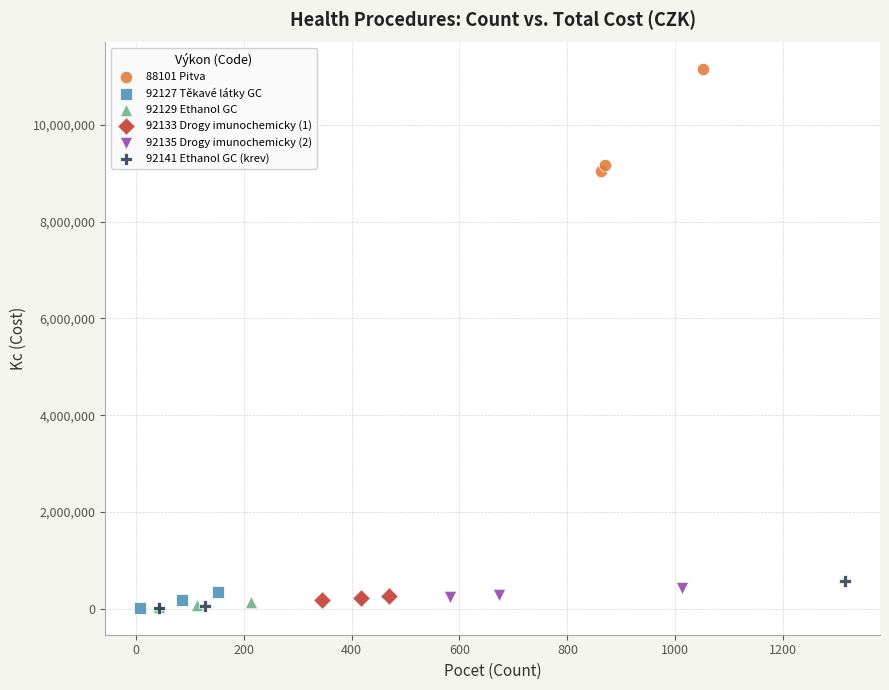

Which series reaches the maximum Y coordinate?

88101 Pitva